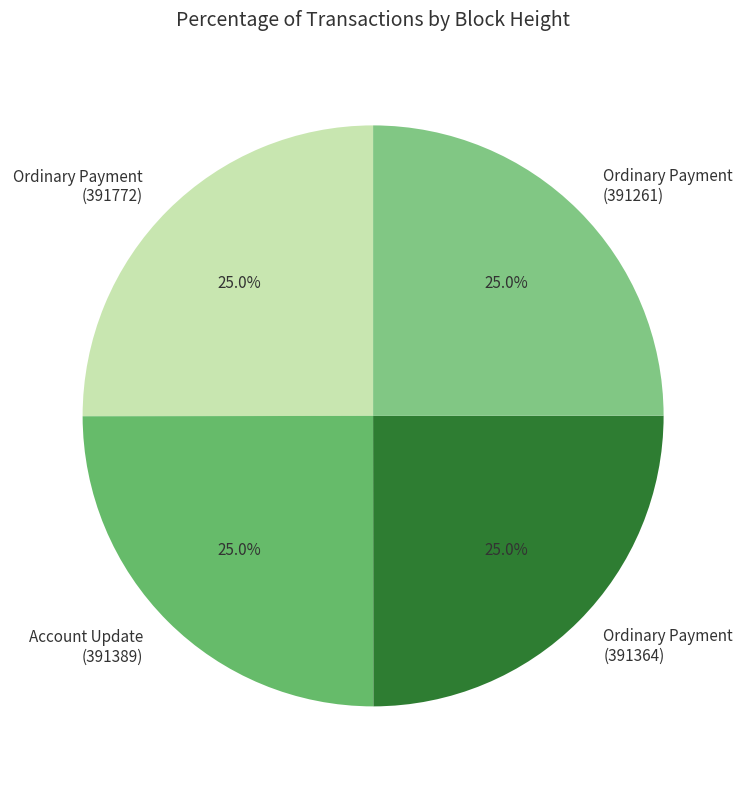

Does Ordinary Payment (391364) account for over 50% of the chart?

No